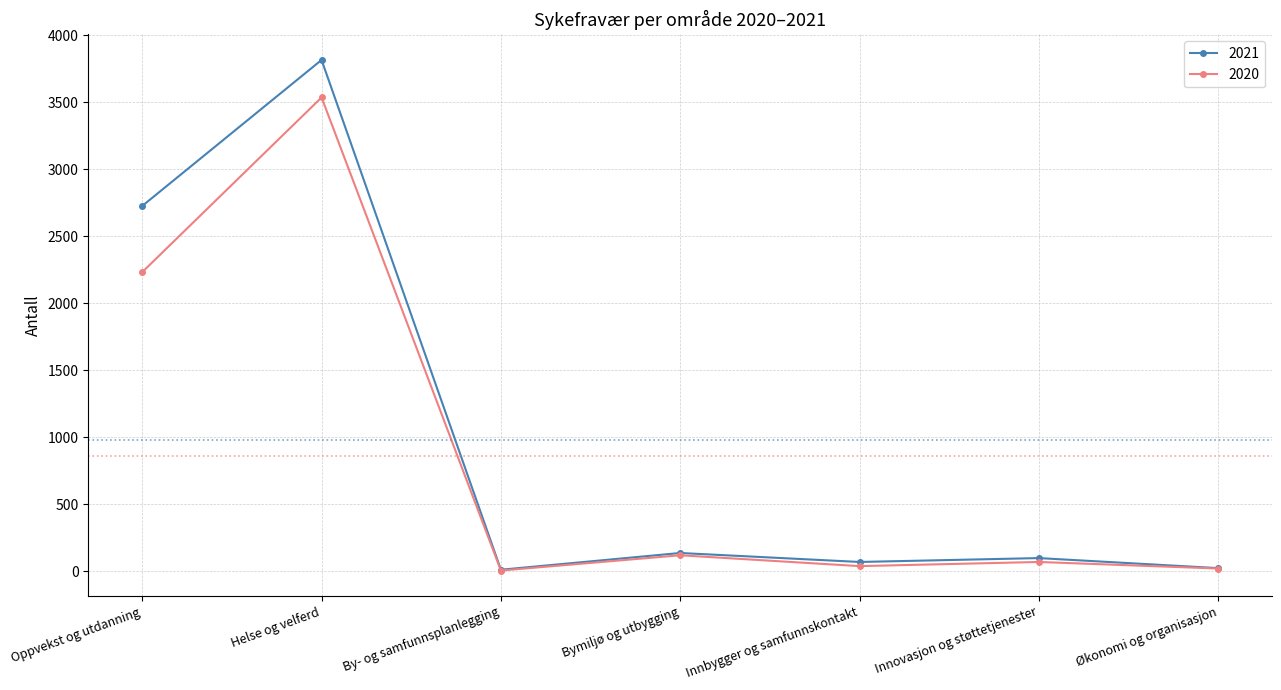

What is the difference between the maximum and minimum values in the 2021 series?

3806